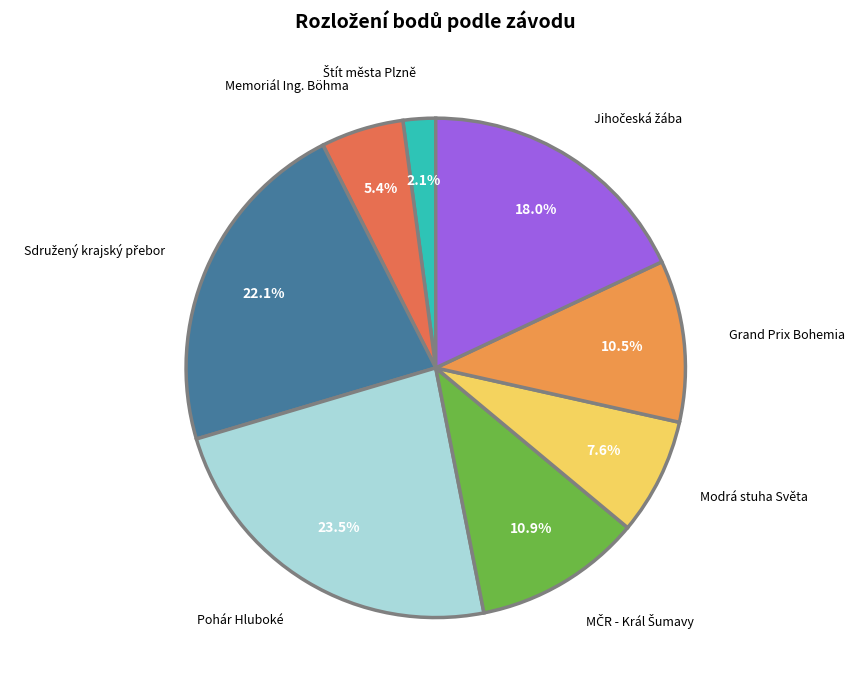

What is the largest slice in the pie chart?

Pohár Hluboké